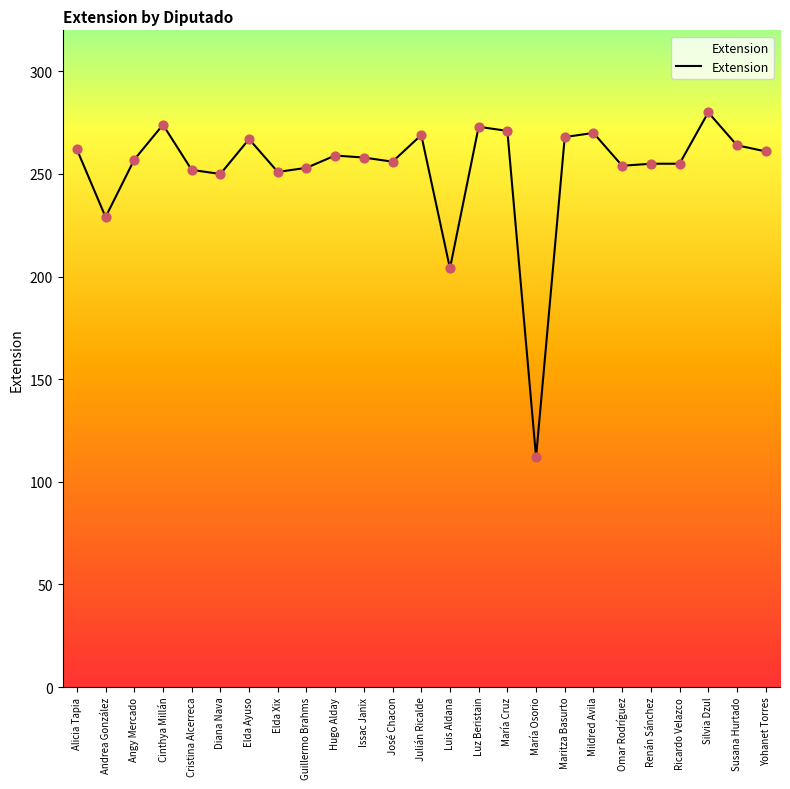

Between María Osorio and Luz Beristain, which is larger?

Luz Beristain